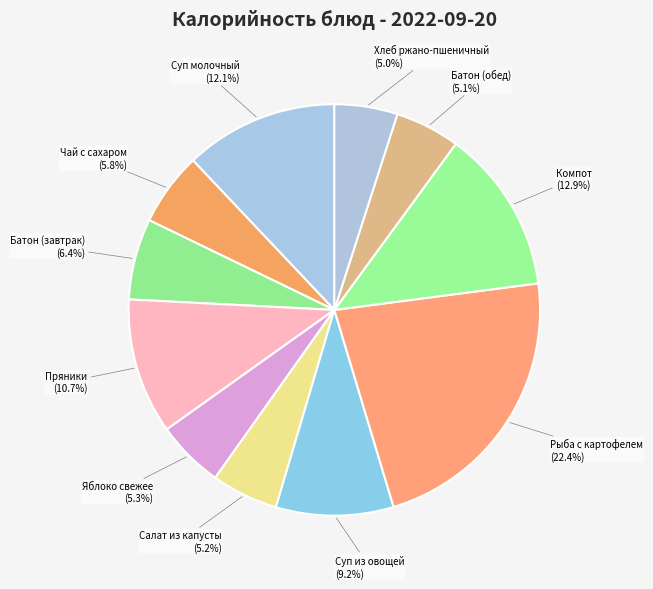

Is the sum of Пряники and Рыба с картофелем greater than half?

No